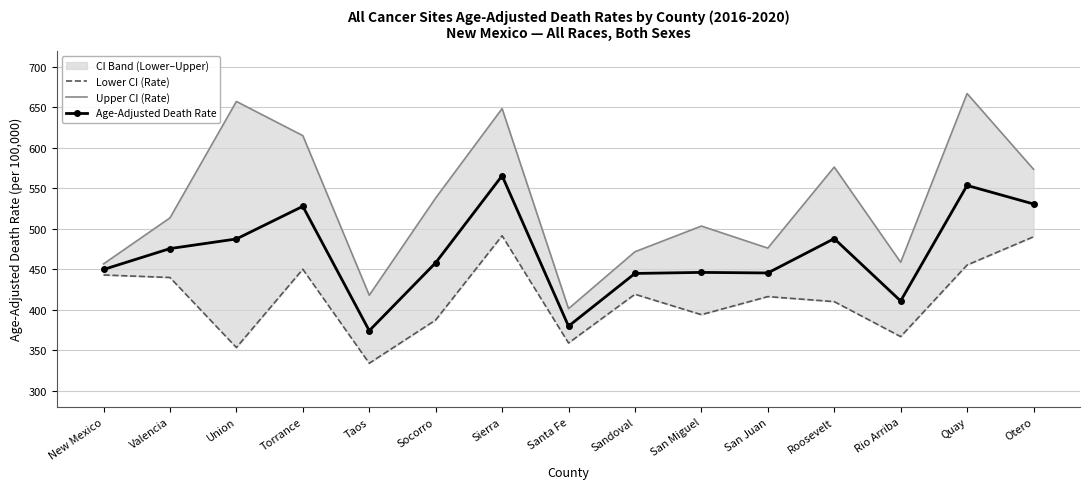

What is the label of the 10th point from the right?

Socorro